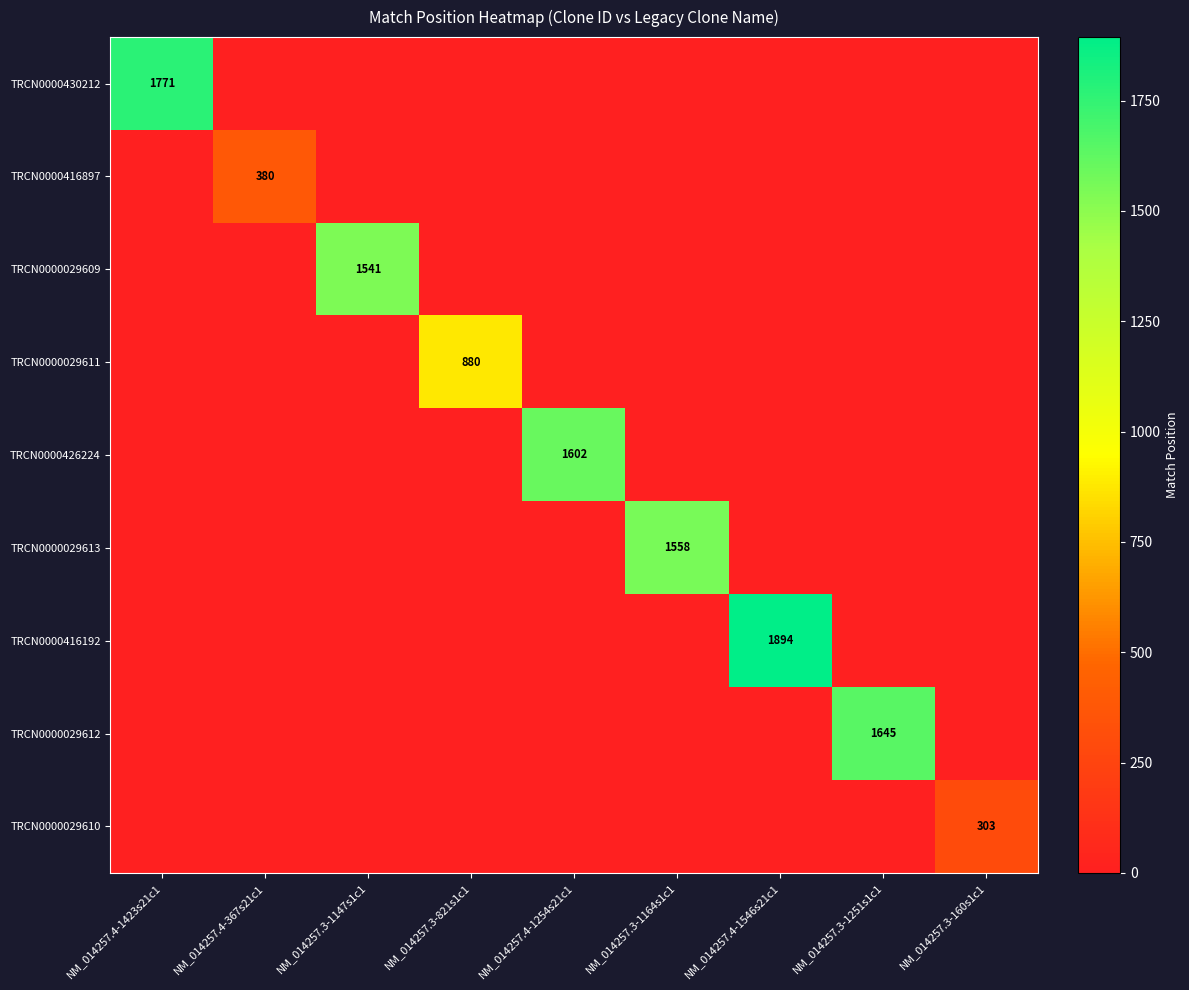

At which category is the sum across all series the highest?

NM_014257.4-1546s21c1